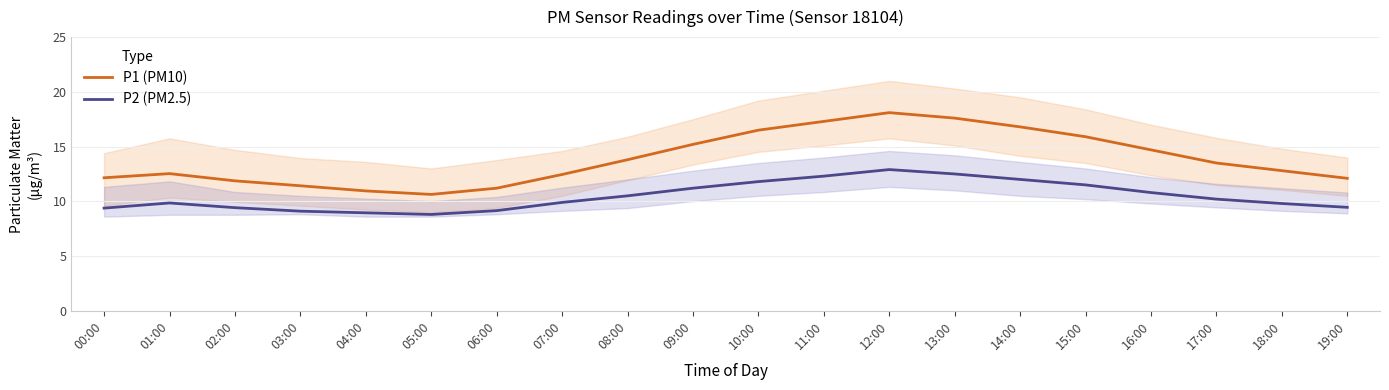

Rank the series at 16:00 from lowest to highest value.

P2 (PM2.5), P1 (PM10)